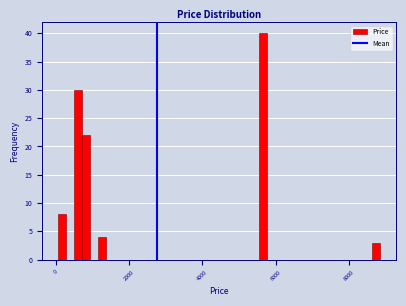

Around what value on the x-axis is the tallest bar? Give the approximate position of its centre, as read against the axis.

5600